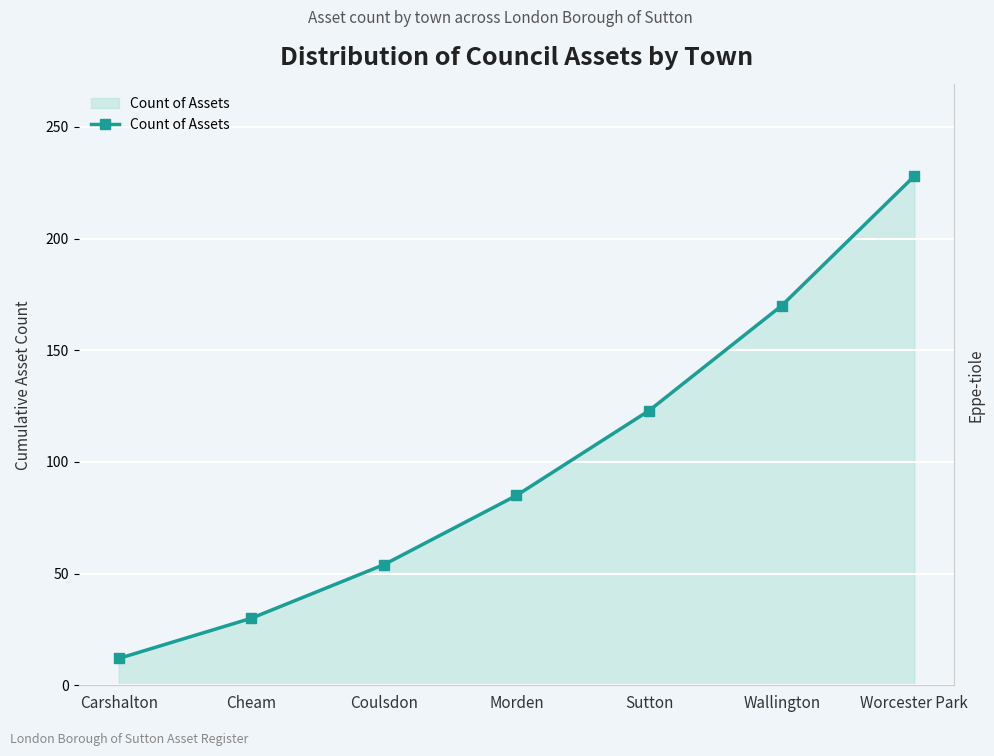

Read the value at Sutton.

123